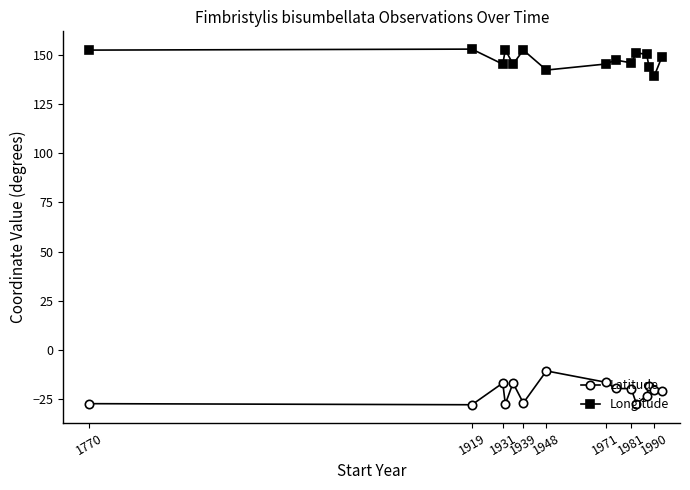

True or false: Latitude and Longitude intersect in this chart.

False